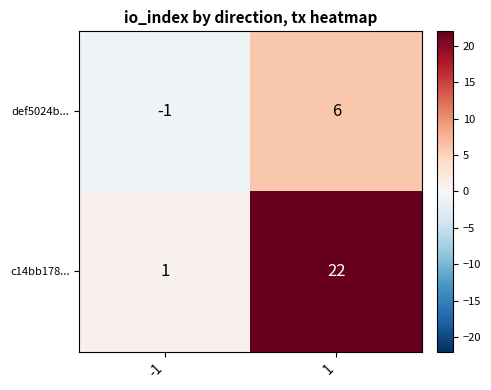

Which series has the largest range (max minus min)?

c14bb178...